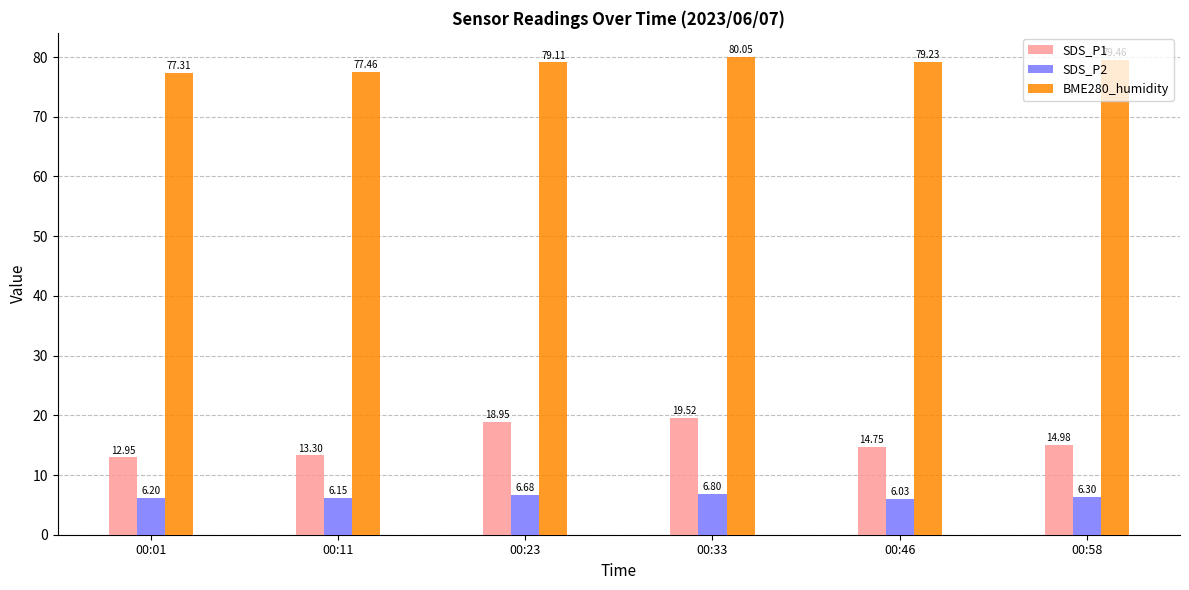

Read the BME280_humidity value at 00:11.

77.5